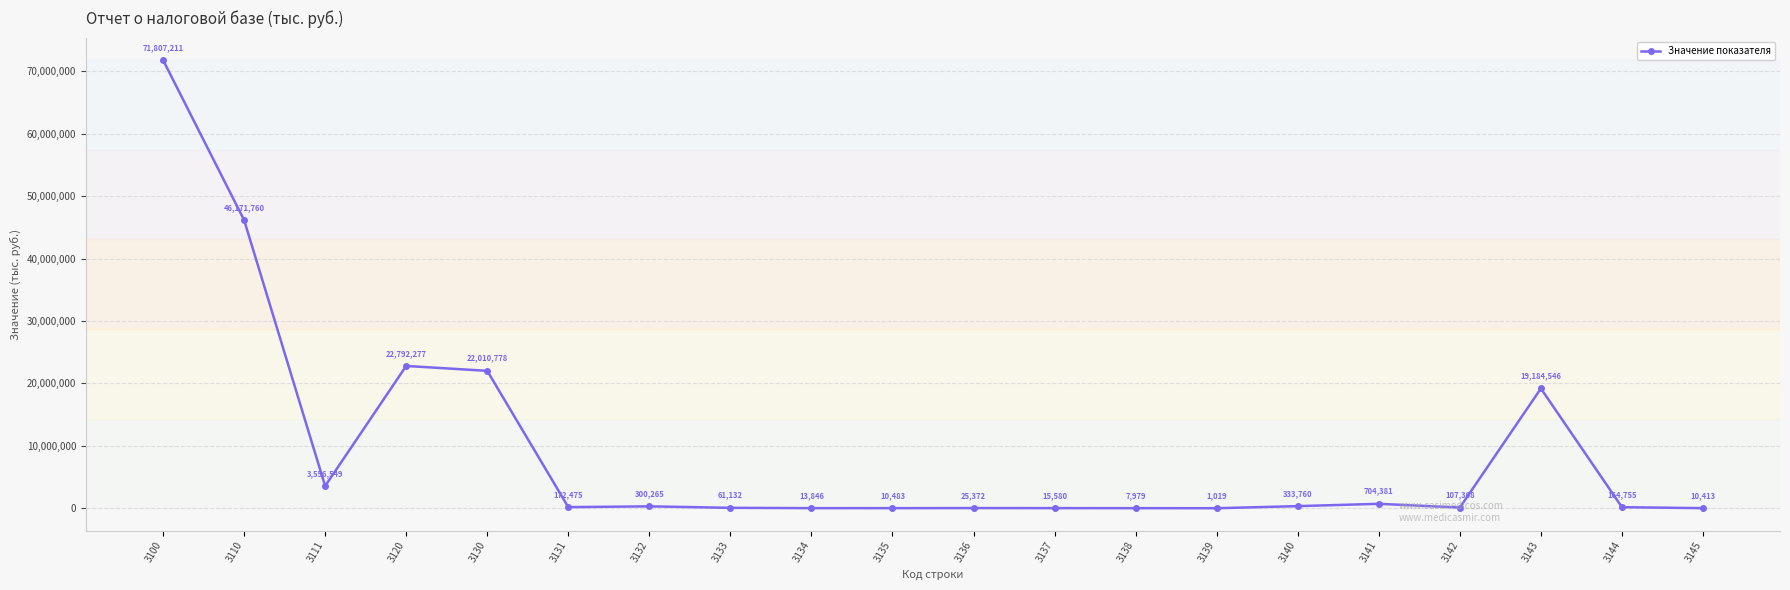

What is the change in value from 3100 to 3137?

-71791631